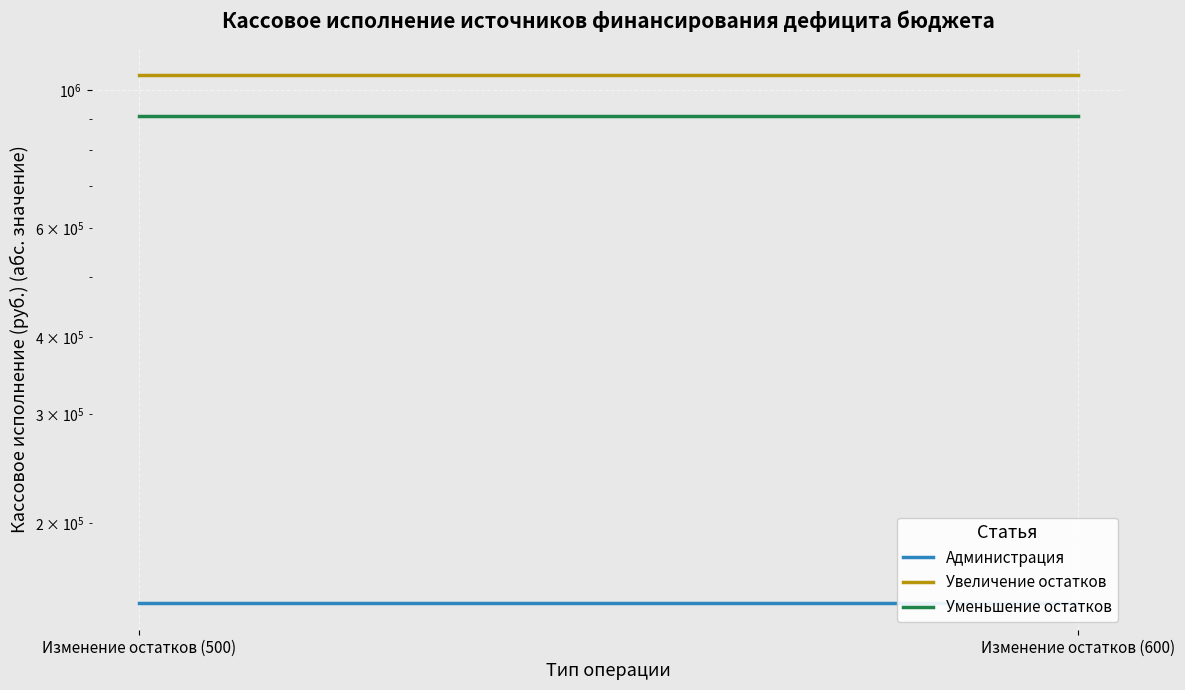

Rank the series at Изменение остатков (600) from highest to lowest value.

Увеличение остатков, Уменьшение остатков, Администрация